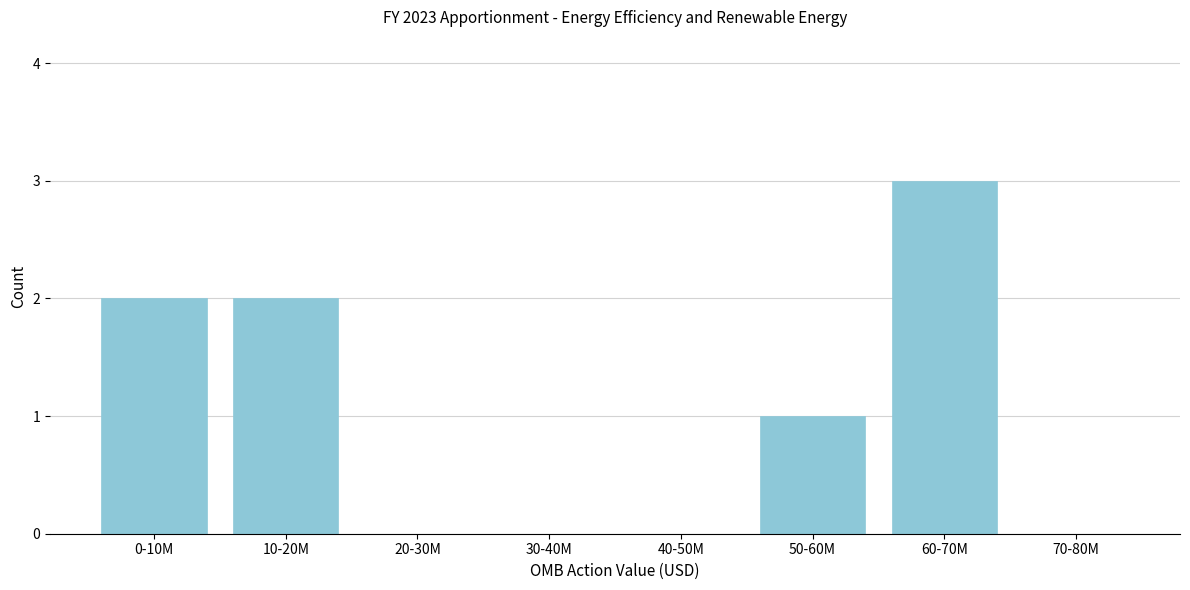

Reading right to left, what are all the values shown in this chart?

70-80M=0	60-70M=3	50-60M=1	40-50M=0	30-40M=0	20-30M=0	10-20M=2	0-10M=2